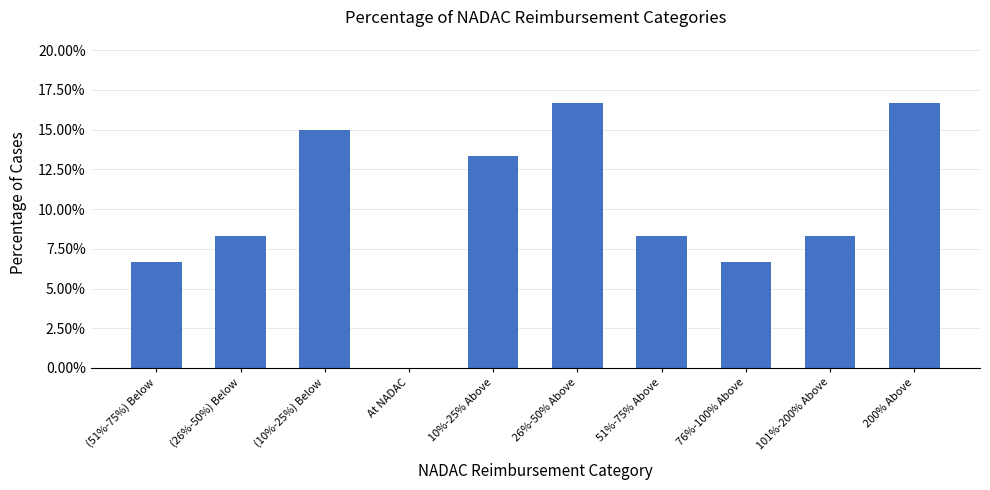

Which category has the lowest value across all series?

At NADAC